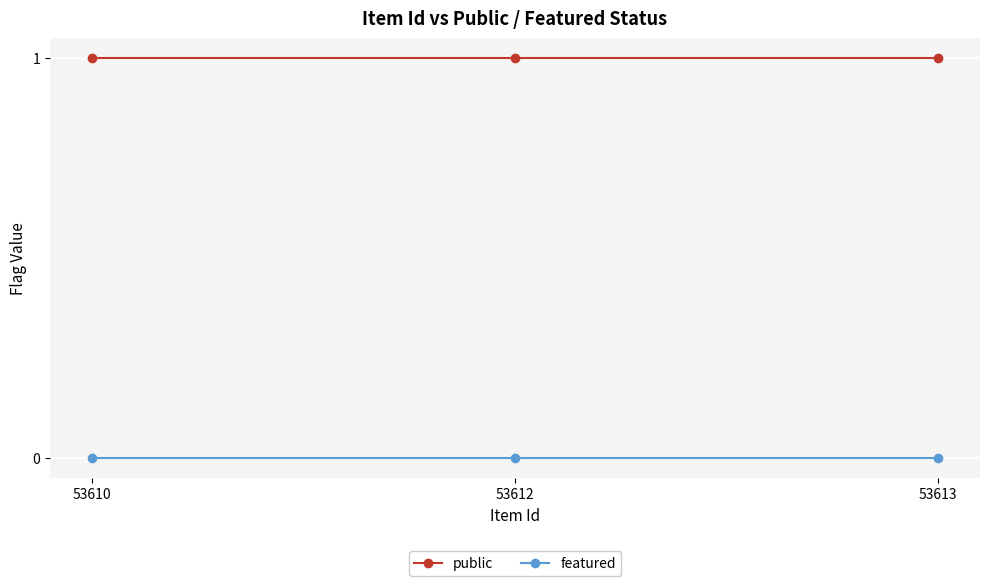

What is the value of the public point at the 2nd from the left?

1